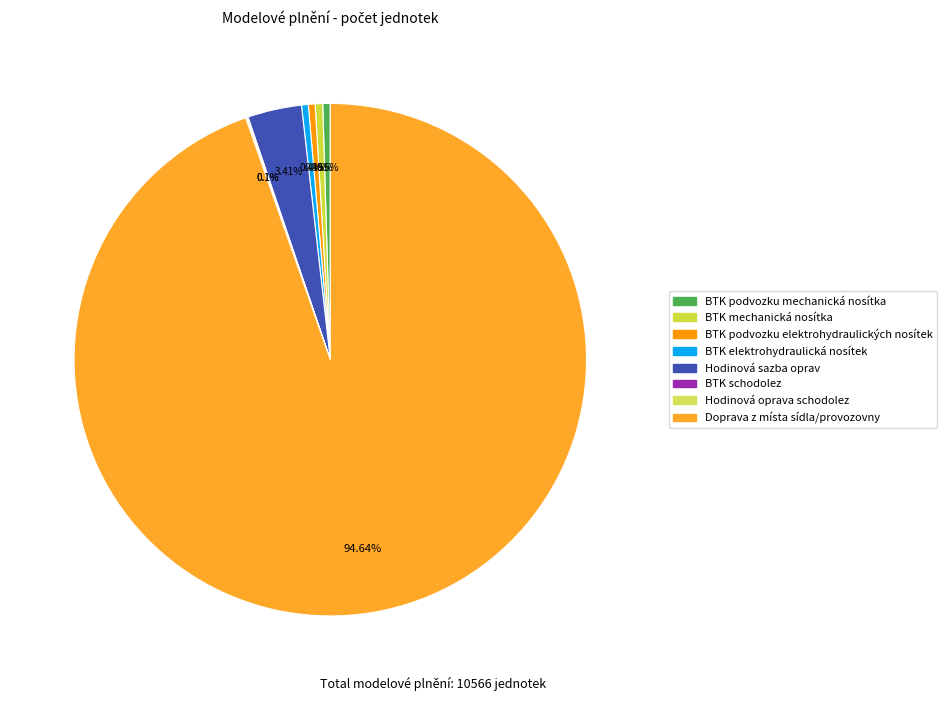

Is it true that BTK schodolez is 1% of the pie?

False